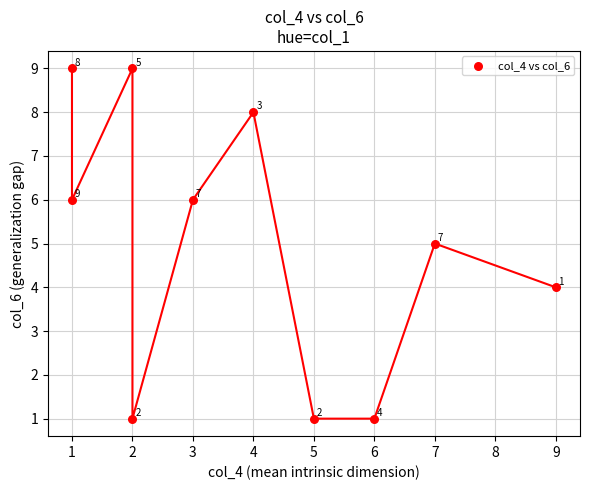

What is the average Y value?

5